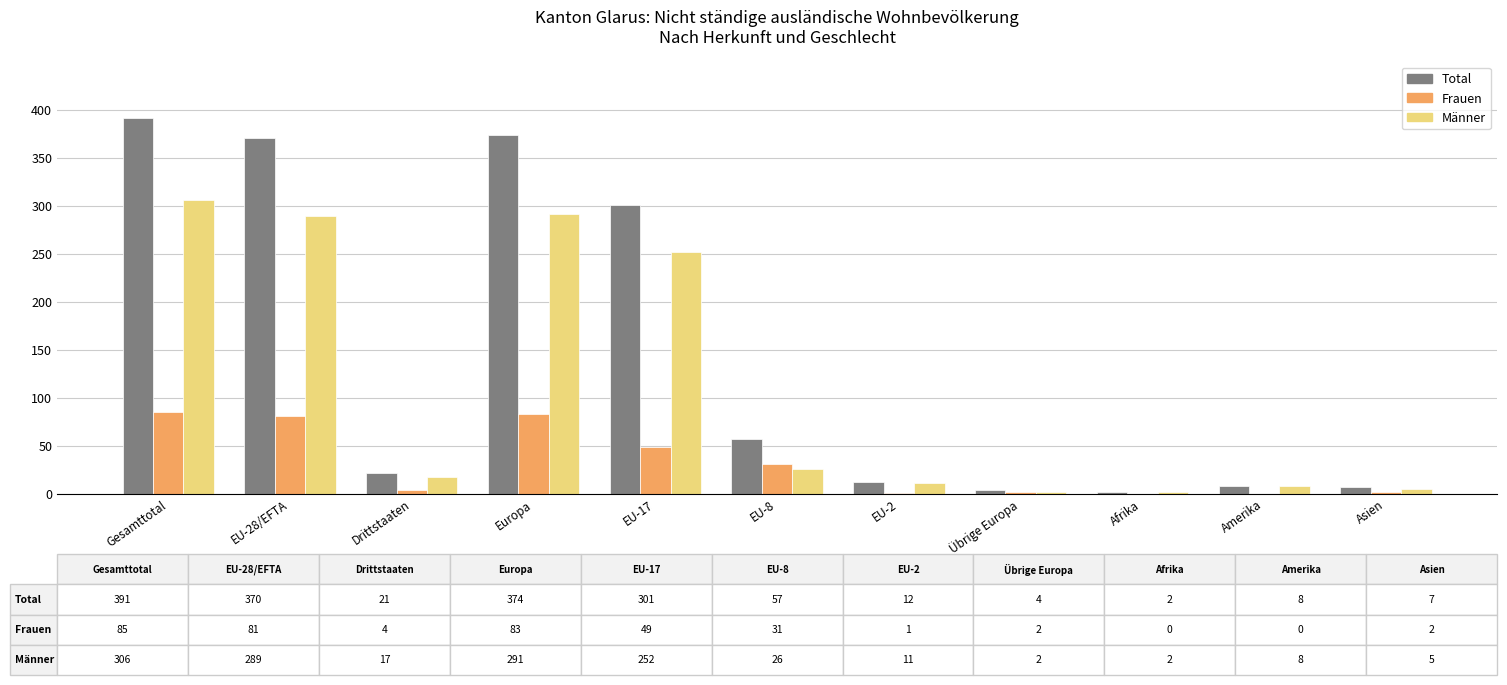

What value does the Männer series have at EU-28/EFTA, to the nearest 10?

290